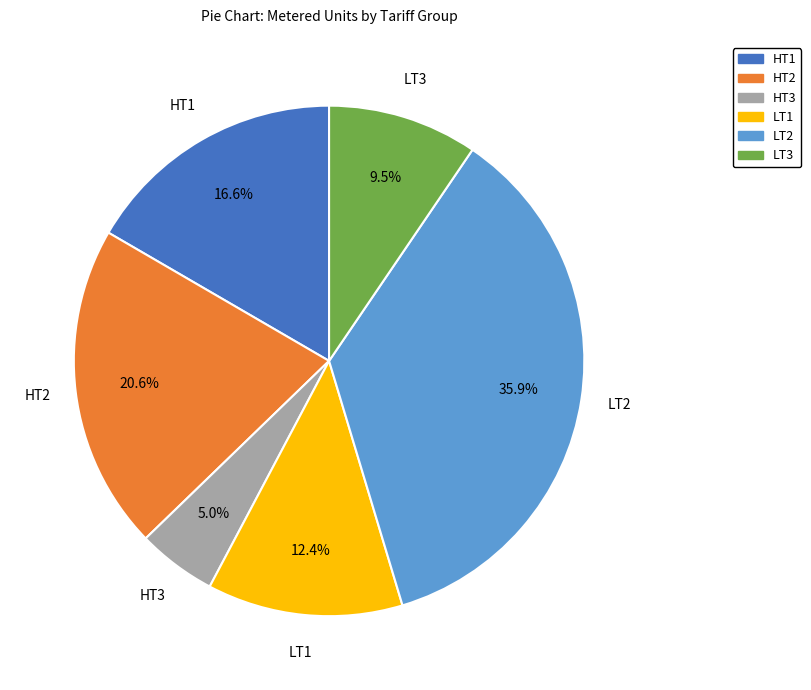

How many slices are in this pie chart?

6